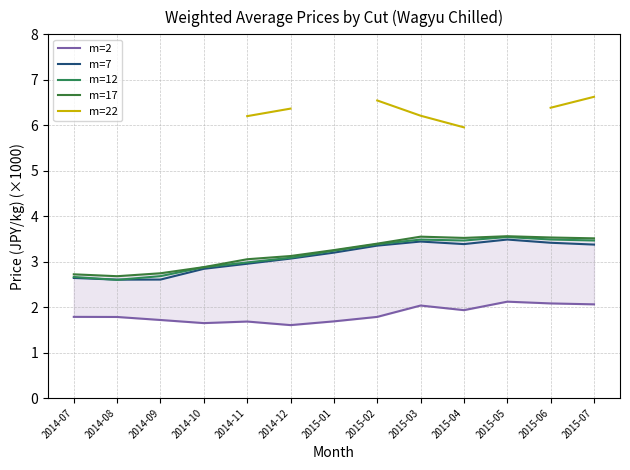

How many lines are shown in the chart?

5